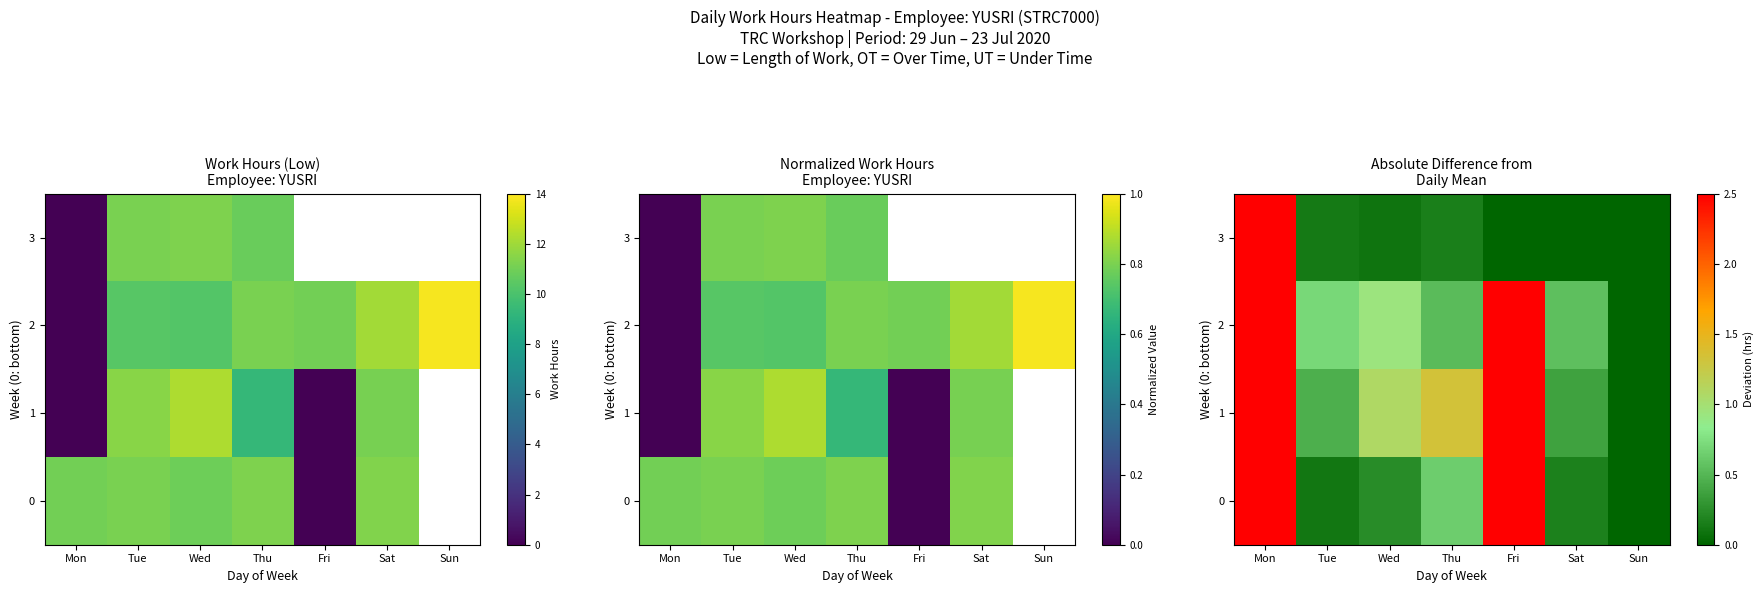

Rank the series at Mon from lowest to highest value.

1, 2, 3, 0